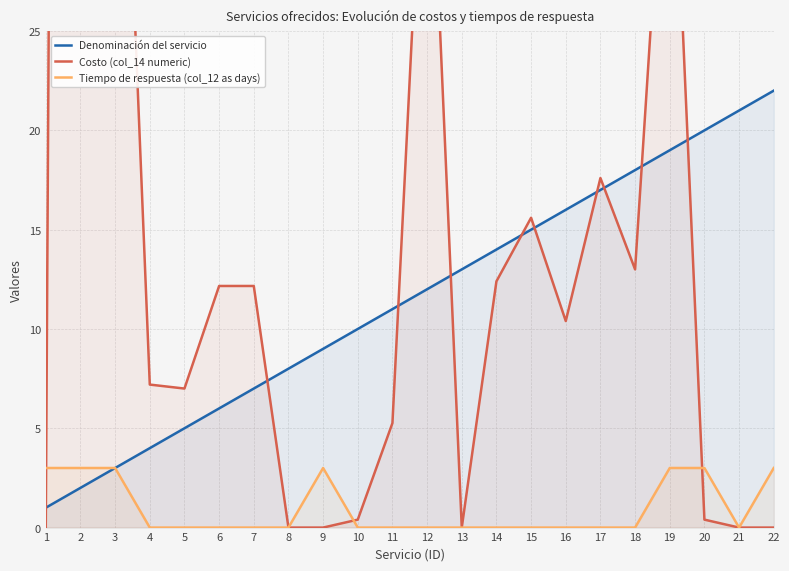

What is the value of the Denominación del servicio point at the 6th from the left?

6.0